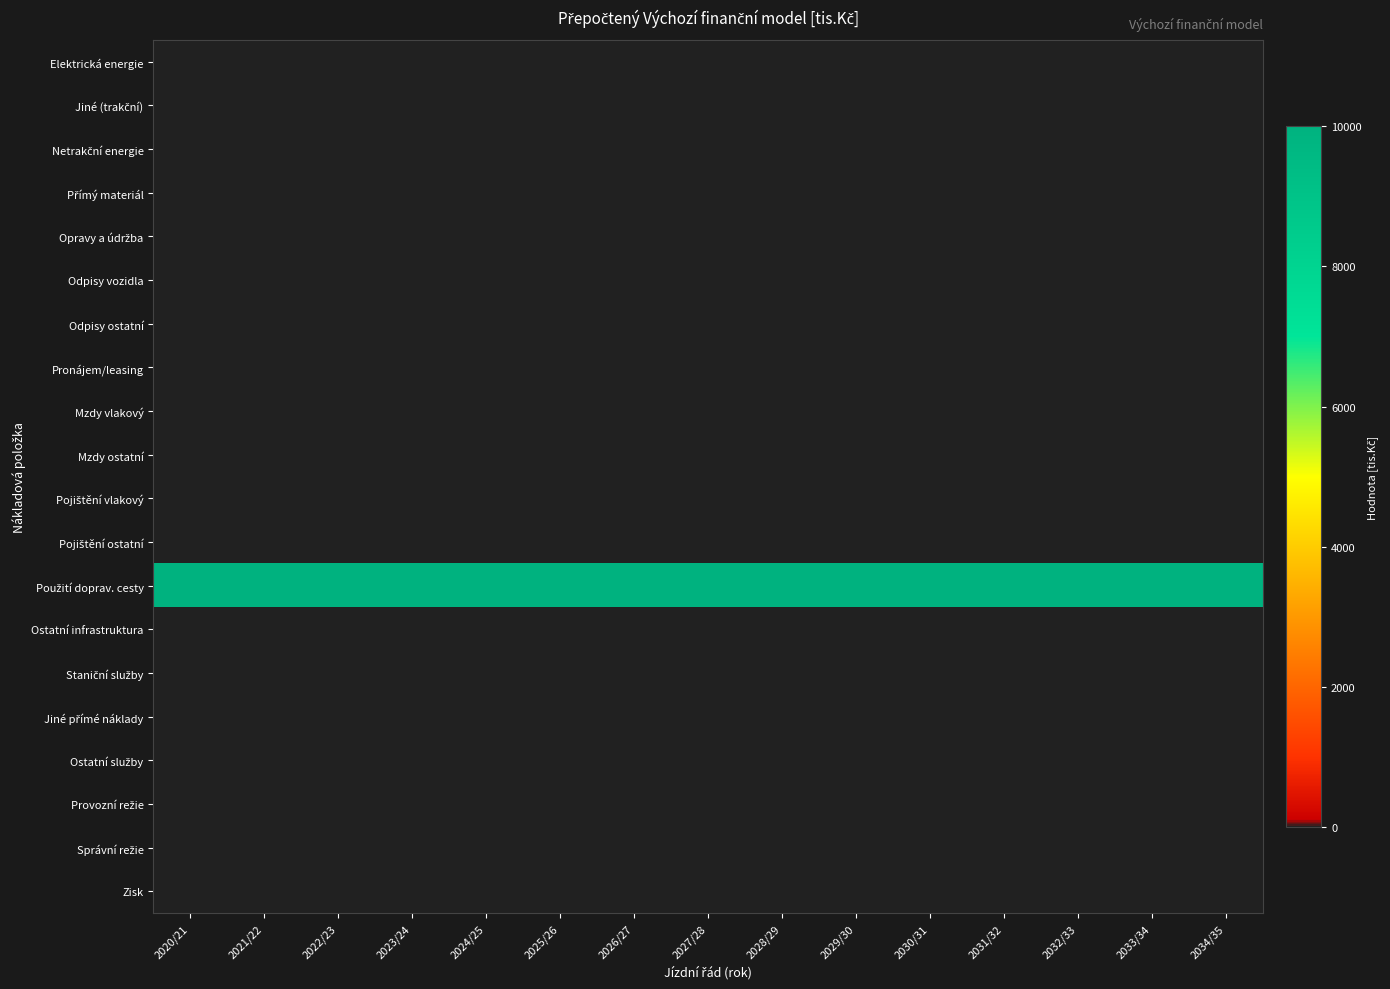

At how many categories does at least one series exceed 884?

15